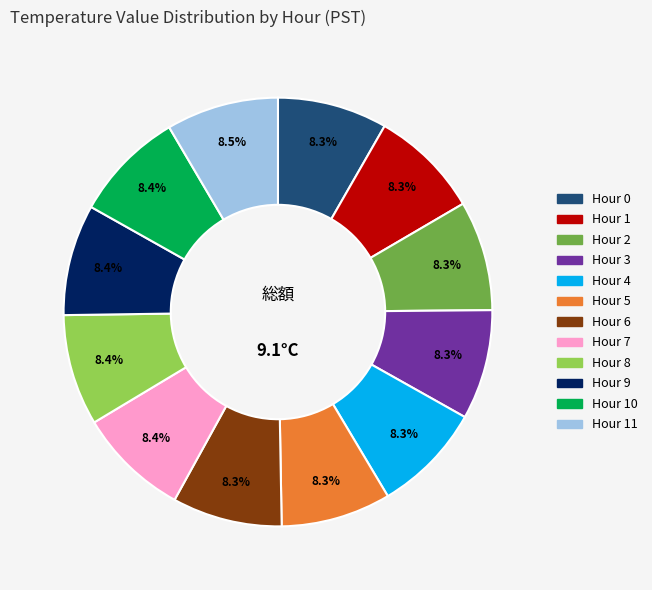

Is there any slice that represents more than half of the pie?

No